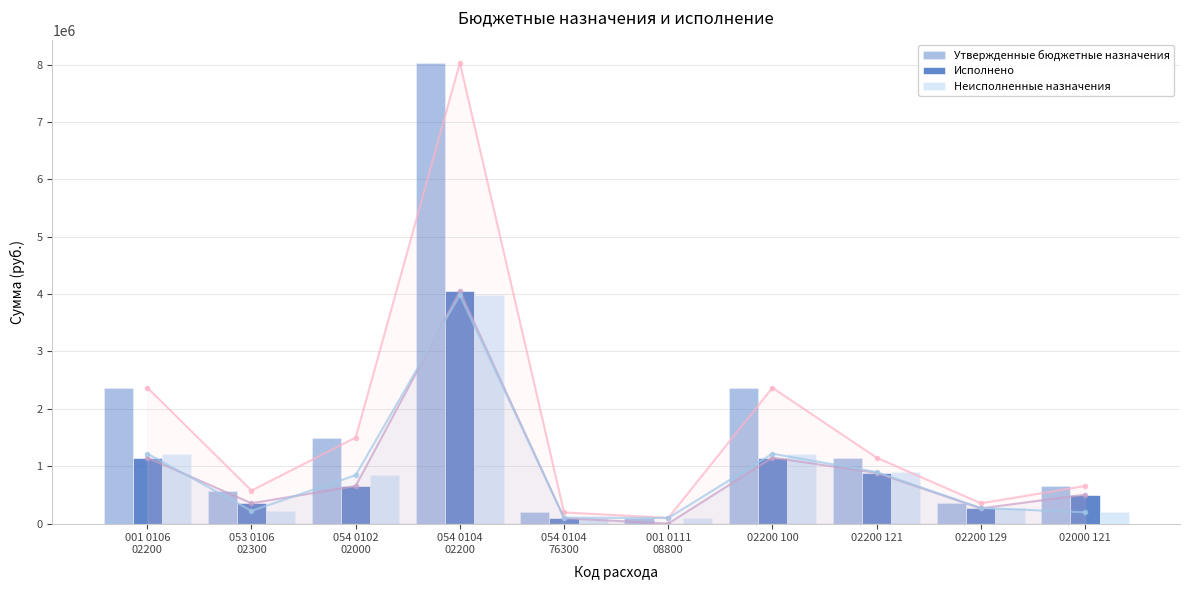

The Исполнено series shows 92625.0 at 054 0104
76300. True or false?

True